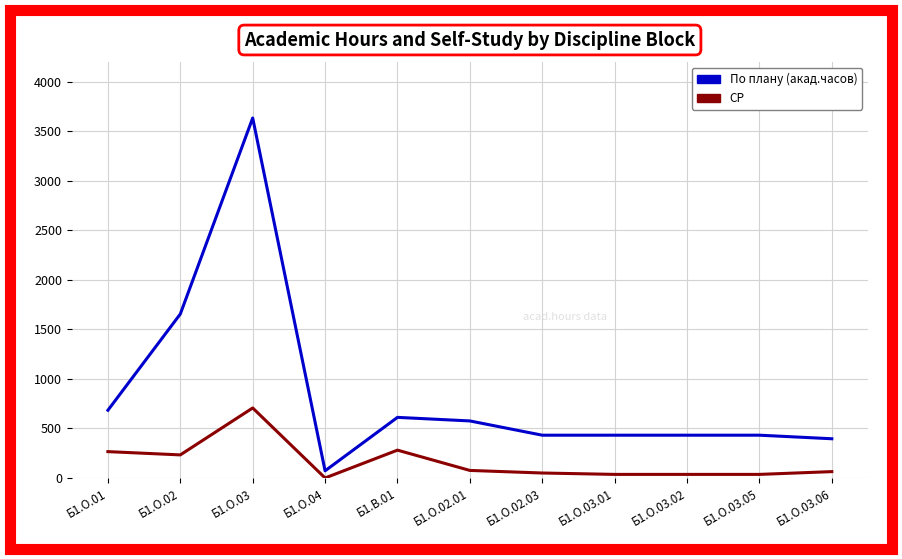

True or false: СР and По плану (акад.часов) intersect in this chart.

False